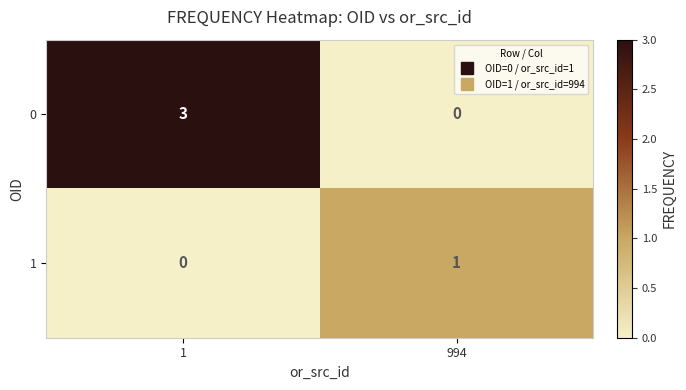

What is the spread (max minus min) of values at 1?

3